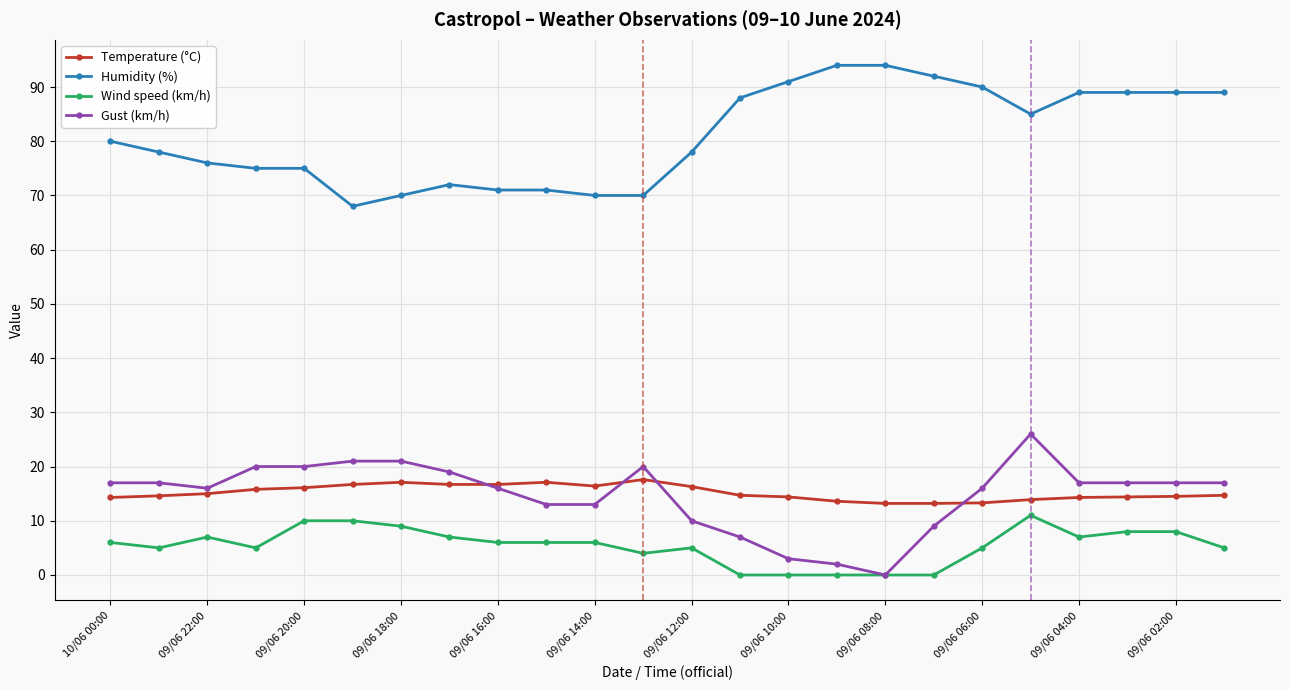

Rank the series by their maximum value, from highest to lowest.

Humidity (%), Gust (km/h), Temperature (°C), Wind speed (km/h)